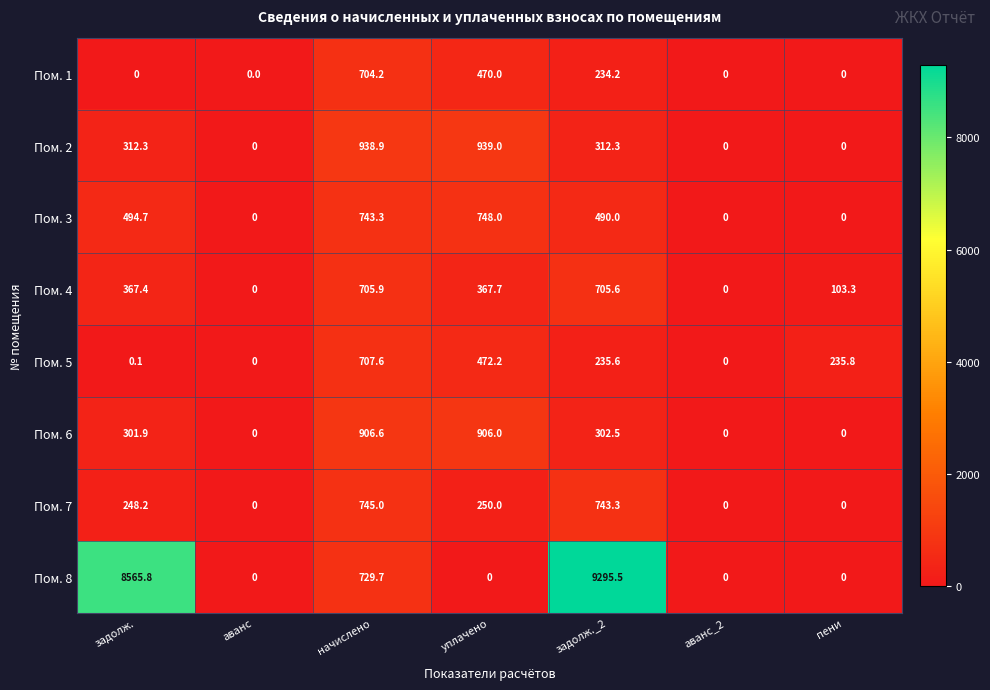

What is the difference between the Пом. 4 values at уплачено and аванс_2?

367.7